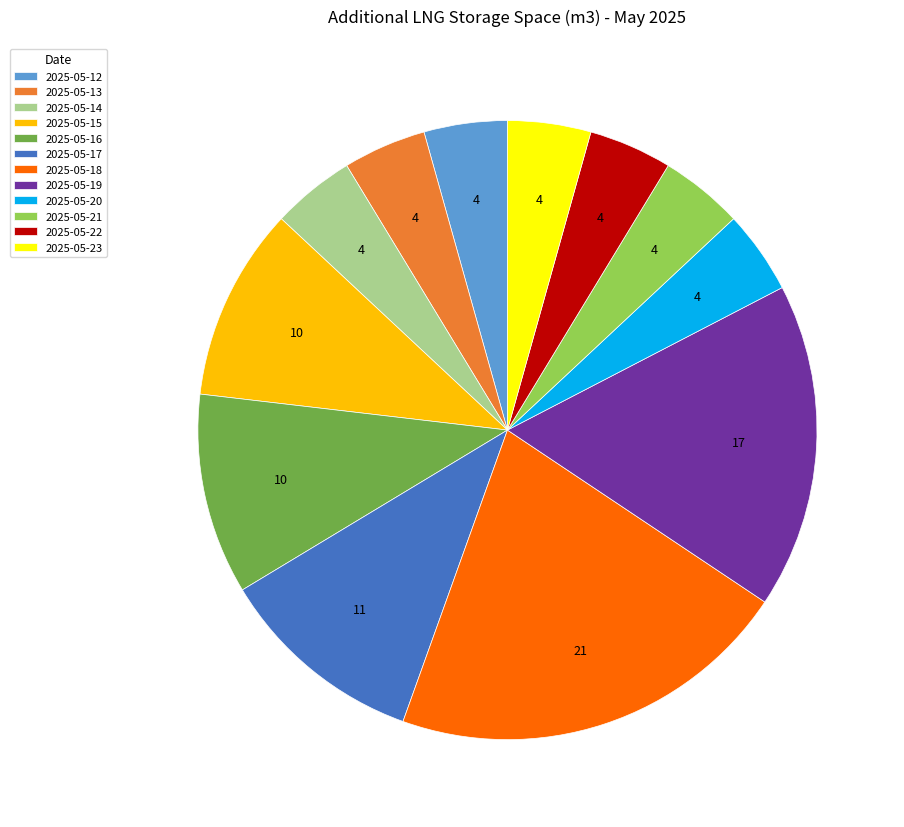

Do 2025-05-14 and 2025-05-20 together represent more than half of the pie?

No